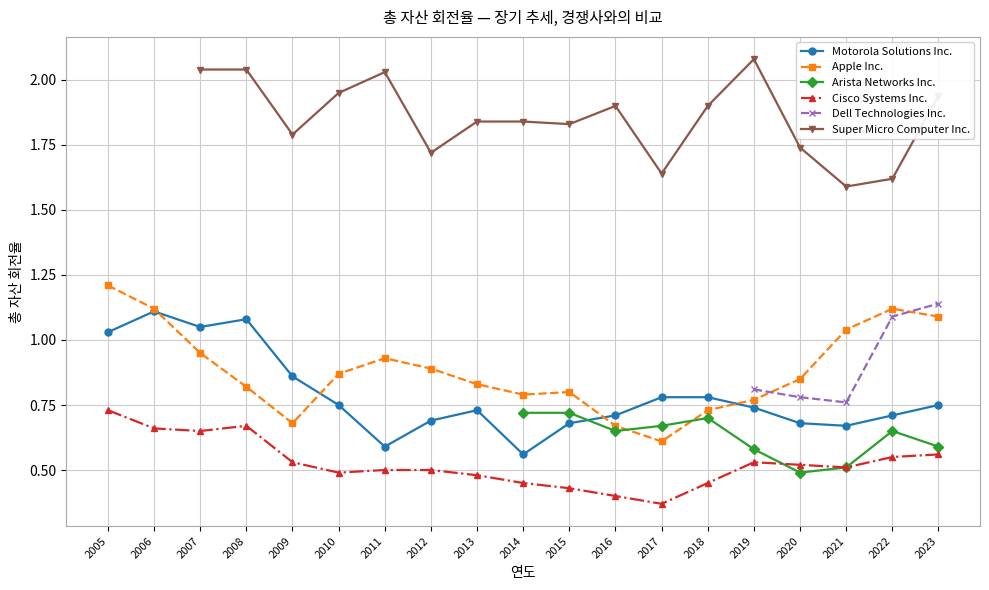

What is the difference between the Motorola Solutions Inc. values at 2014 and 2018?

0.2